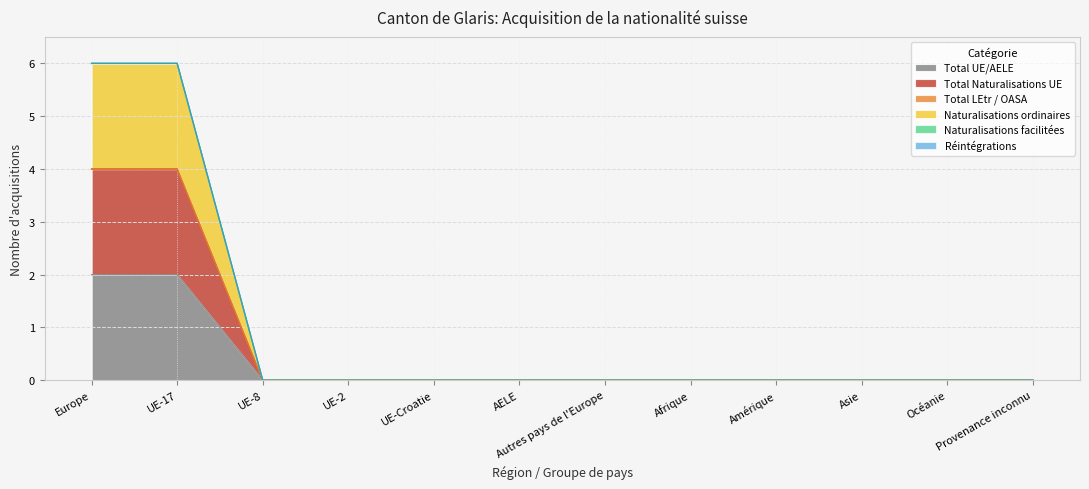

True or false: Naturalisations ordinaires and Total Naturalisations UE intersect in this chart.

False